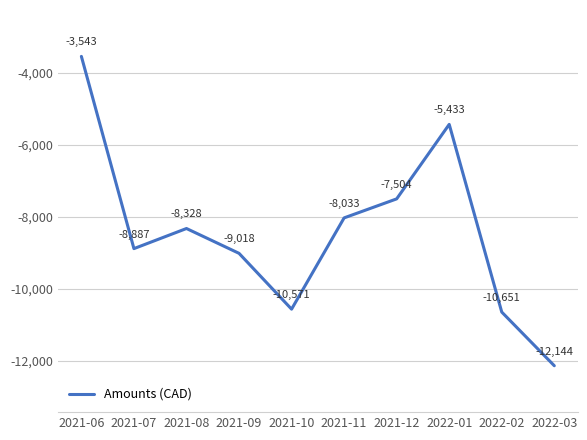

What is the minimum value shown in the chart?

-12143.6